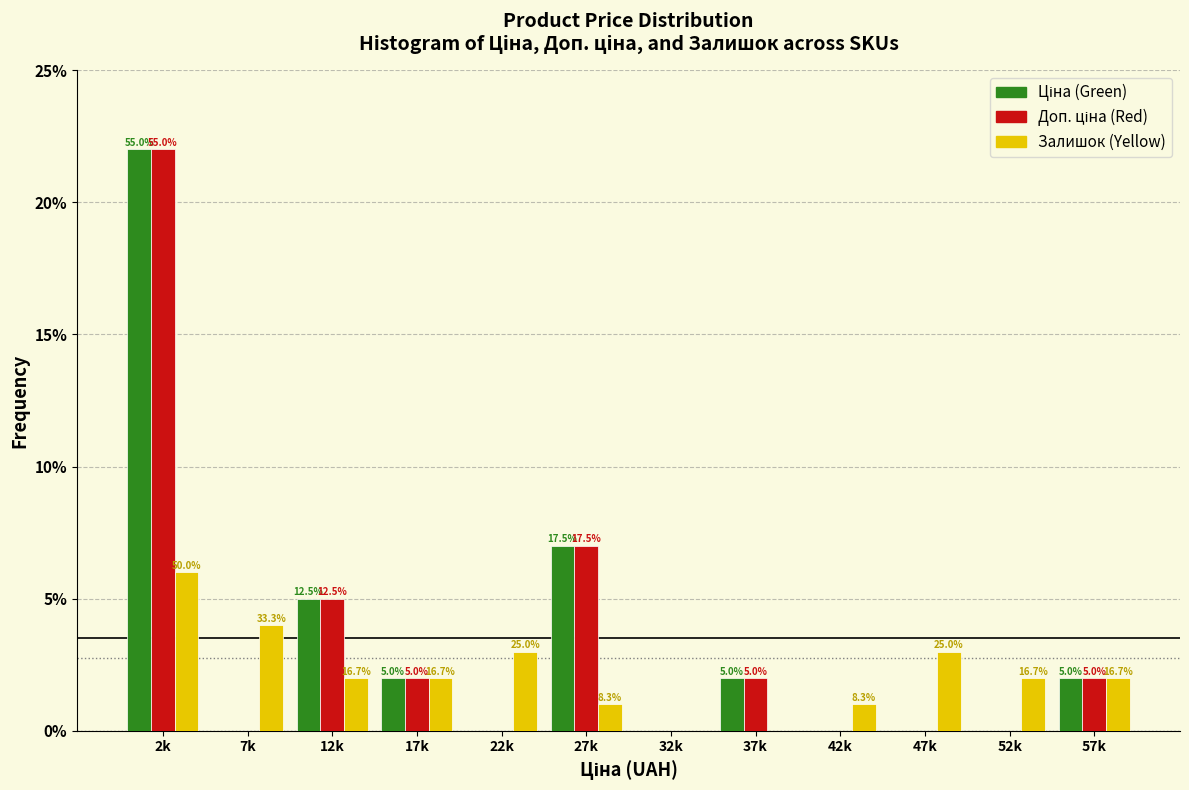

How many groups of bars are there?

12